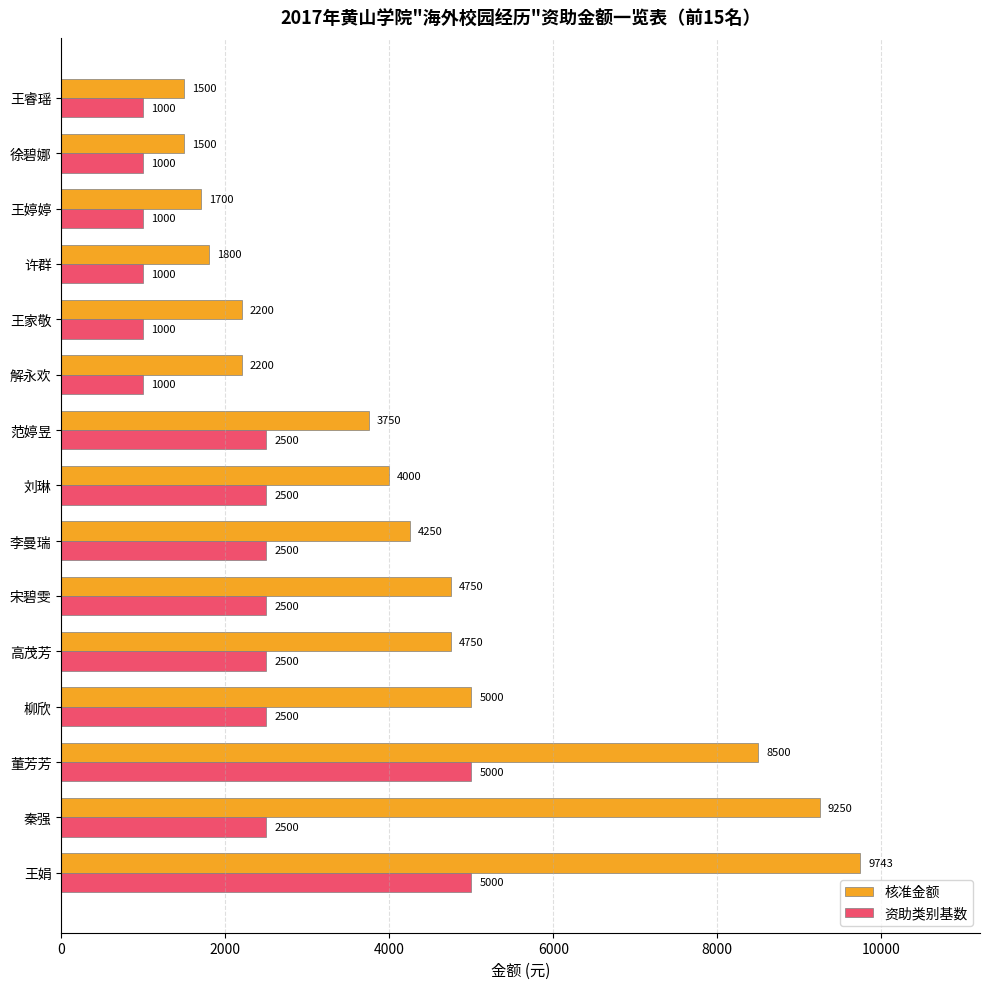

What is the minimum value shown in the chart?

1000